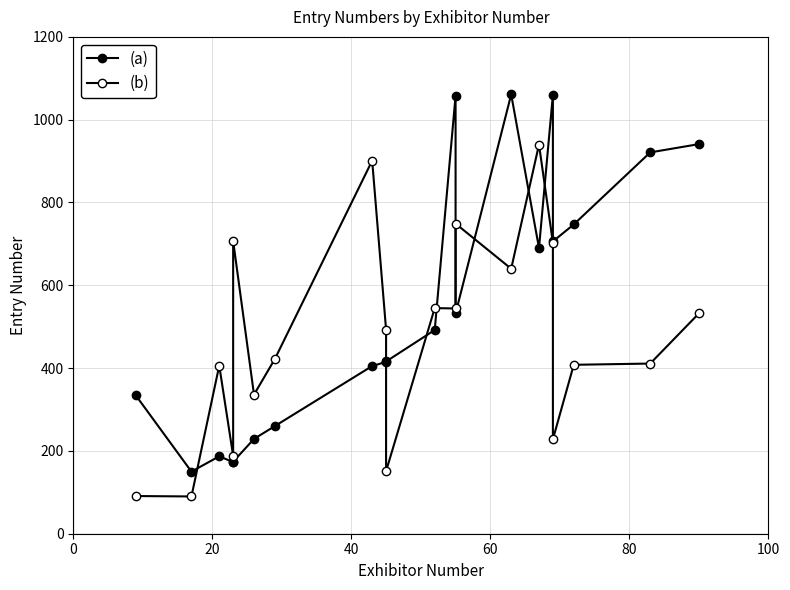

The (a) series shows 241 at 7. True or false?

False